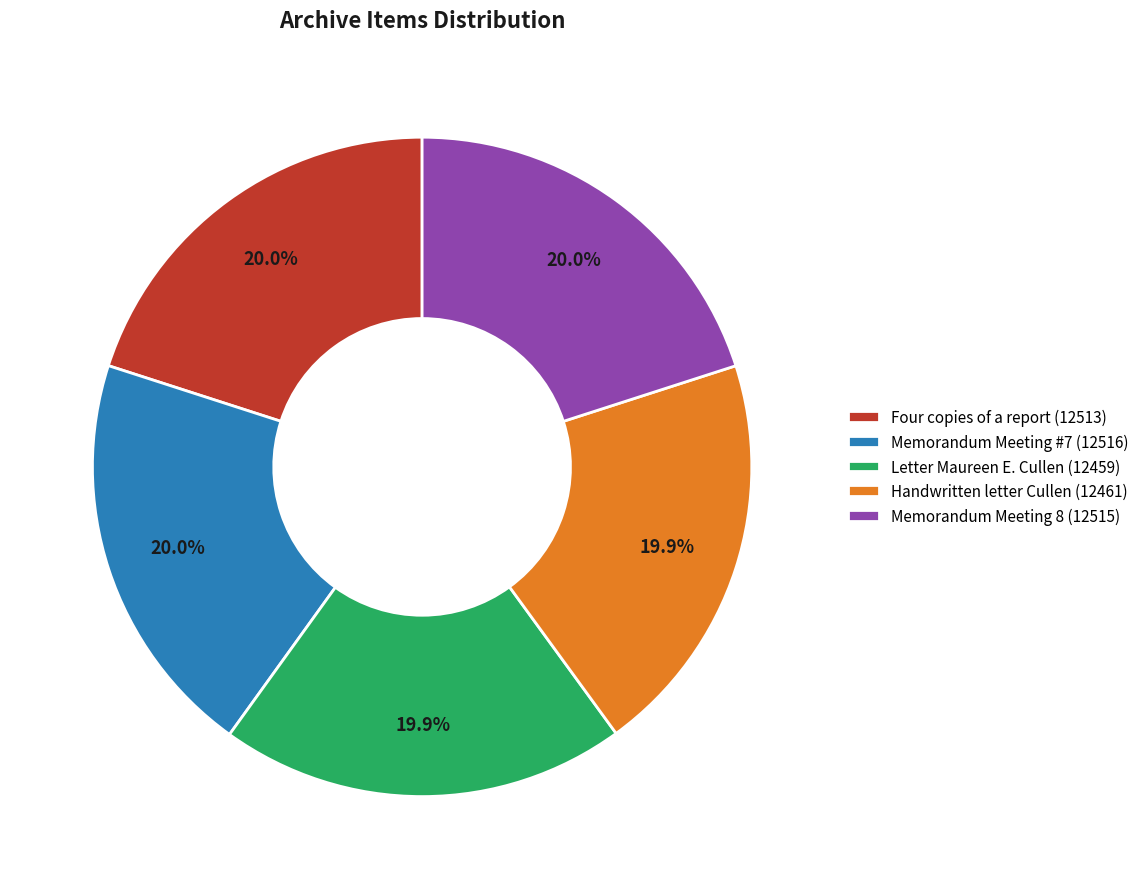

Count the number of slices in the pie.

5